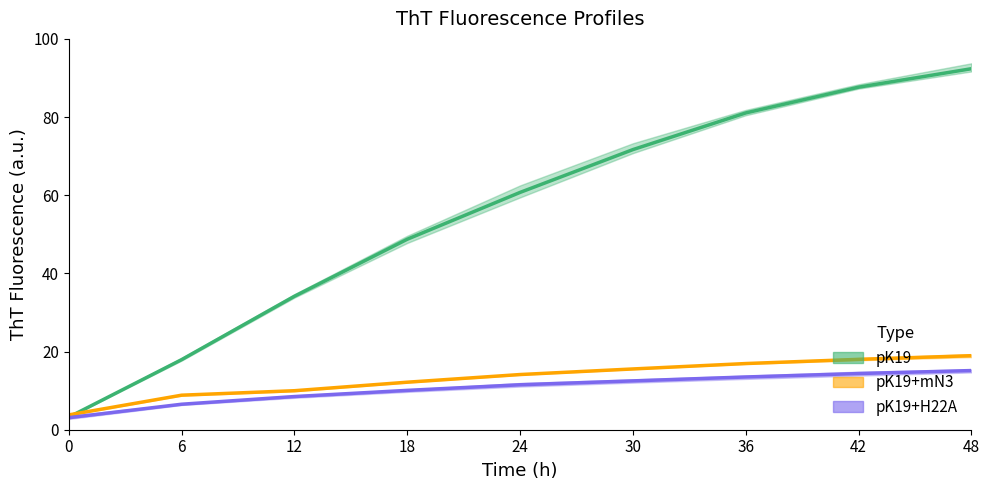

What is the value of the pK19+H22A point at the 1st from the left?

3.1